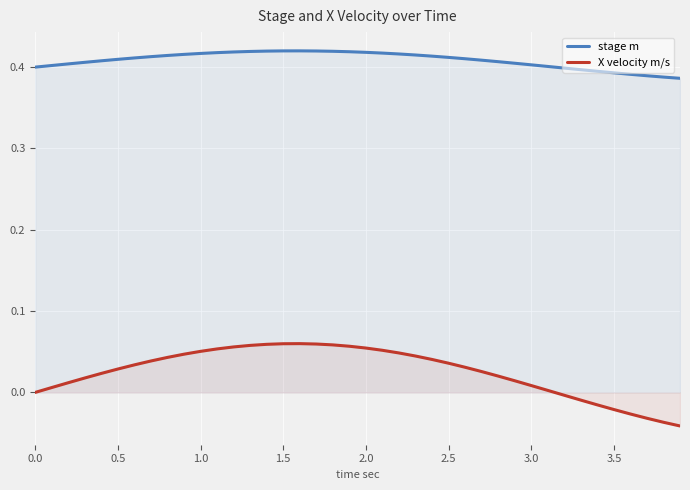

True or false: stage m and X velocity m/s cross at least once.

False